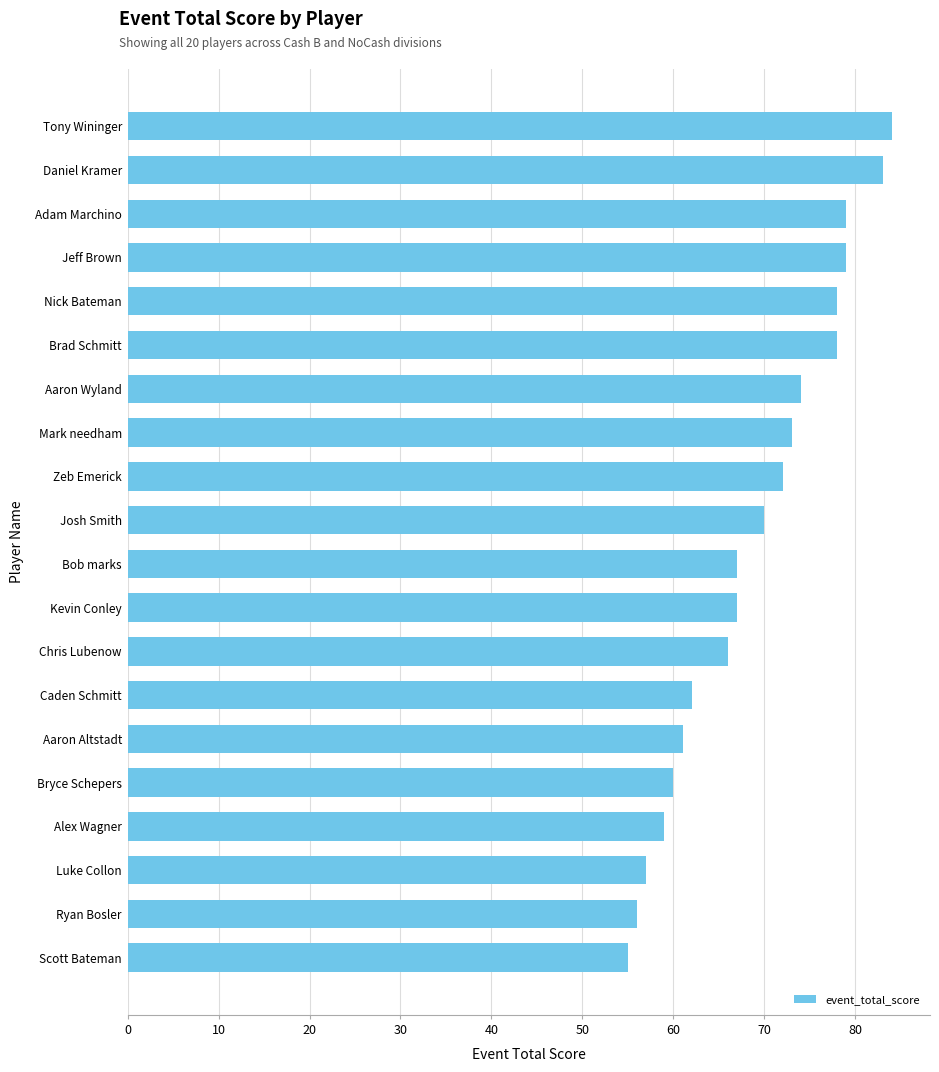

What is the difference between the second highest and second lowest values?

27